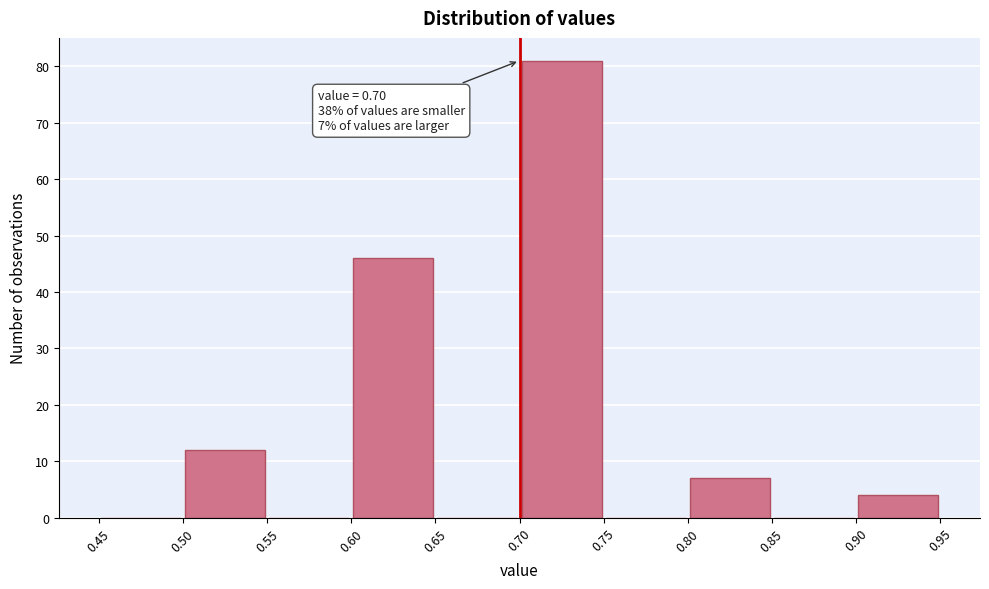

Which range on the x-axis has the tallest bar?

0.70 to 0.75